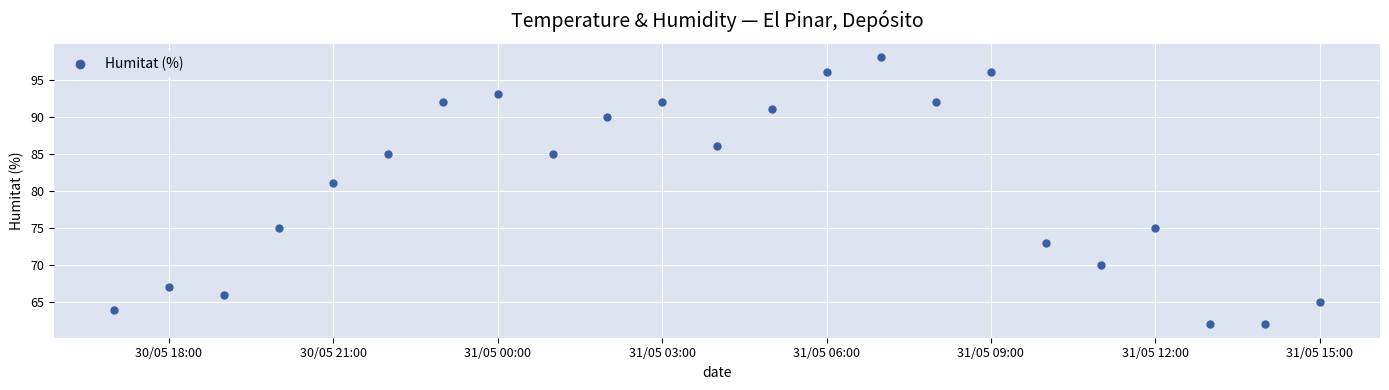

What Y value in the scatter plot is closest to 80?

81